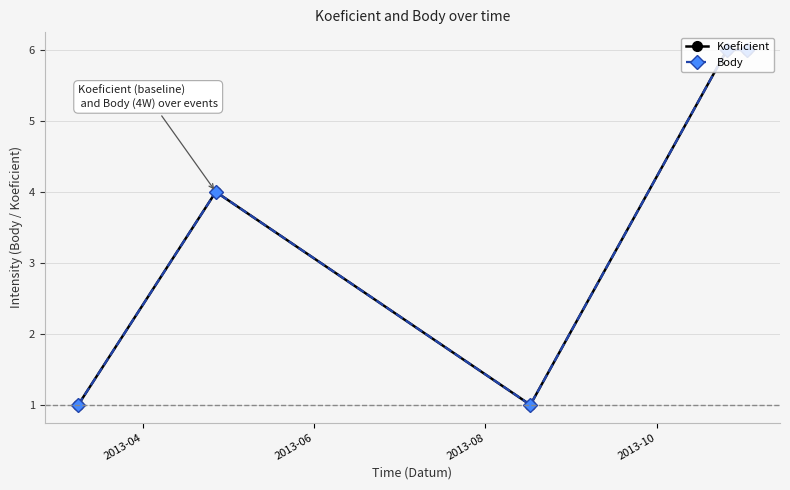

Is this an area chart (filled region under the line)?

No